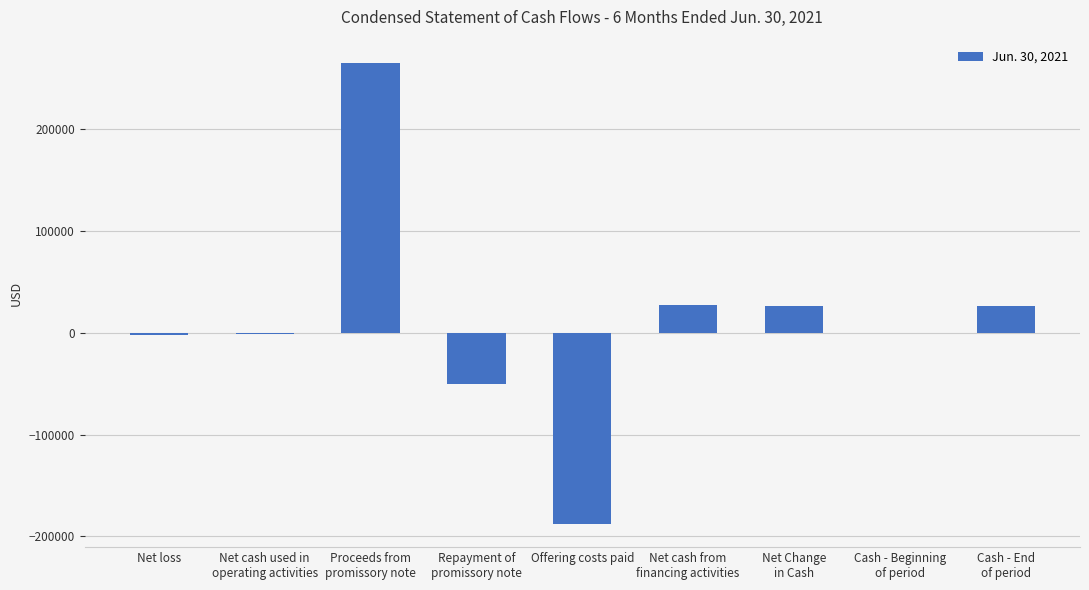

What is the maximum value shown in the chart?

265000